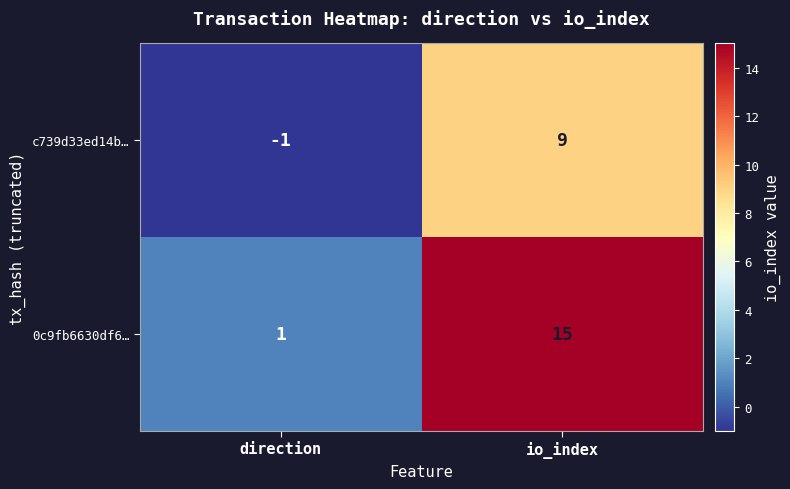

Which series has the widest spread of values?

0c9fb6630df6…